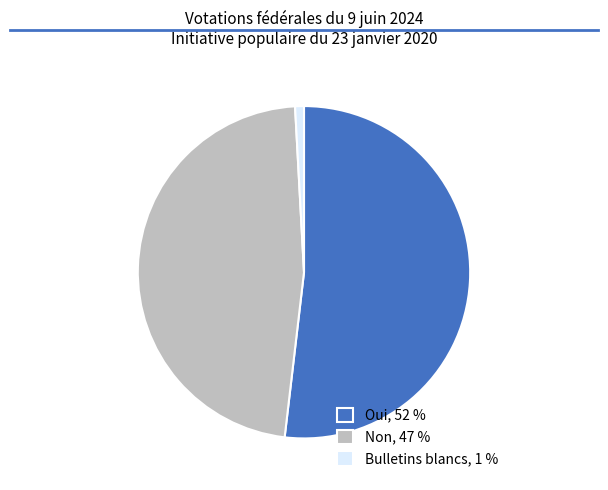

Is the sum of Oui, 52 % and Bulletins blancs, 1 % greater than half?

Yes